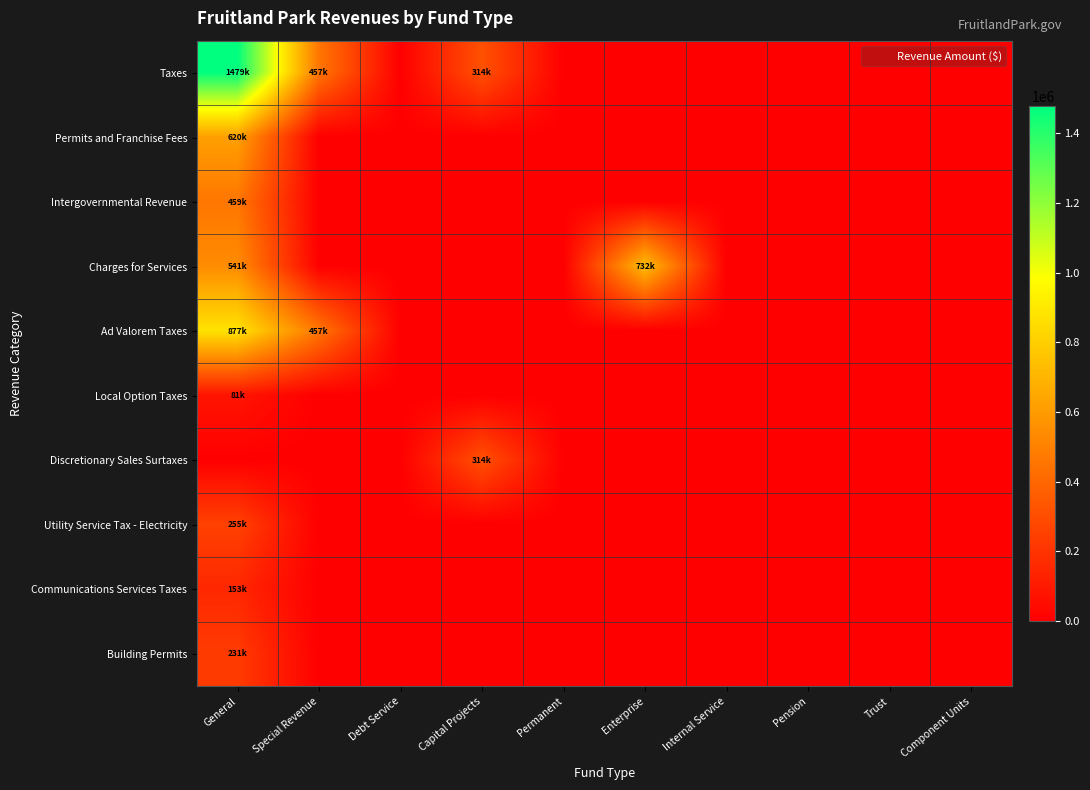

Reading left to right, transcribe all the data shown in this chart.

Taxes: General=1478635	Special Revenue=457373	Debt Service=0	Capital Projects=313664	Permanent=0	Enterprise=0	Internal Service=0	Pension=0	Trust=0	Component Units=0
Permits and Franchise Fees: General=619638	Special Revenue=0	Debt Service=0	Capital Projects=0	Permanent=0	Enterprise=0	Internal Service=0	Pension=0	Trust=0	Component Units=0
Intergovernmental Revenue: General=458602	Special Revenue=0	Debt Service=0	Capital Projects=0	Permanent=0	Enterprise=0	Internal Service=0	Pension=0	Trust=0	Component Units=0
Charges for Services: General=540892	Special Revenue=0	Debt Service=0	Capital Projects=0	Permanent=0	Enterprise=731690	Internal Service=0	Pension=0	Trust=0	Component Units=0
Ad Valorem Taxes: General=876669	Special Revenue=457373	Debt Service=0	Capital Projects=0	Permanent=0	Enterprise=0	Internal Service=0	Pension=0	Trust=0	Component Units=0
Local Option Taxes: General=81410	Special Revenue=0	Debt Service=0	Capital Projects=0	Permanent=0	Enterprise=0	Internal Service=0	Pension=0	Trust=0	Component Units=0
Discretionary Sales Surtaxes: General=0	Special Revenue=0	Debt Service=0	Capital Projects=313664	Permanent=0	Enterprise=0	Internal Service=0	Pension=0	Trust=0	Component Units=0
Utility Service Tax - Electricity: General=254687	Special Revenue=0	Debt Service=0	Capital Projects=0	Permanent=0	Enterprise=0	Internal Service=0	Pension=0	Trust=0	Component Units=0
Communications Services Taxes: General=152612	Special Revenue=0	Debt Service=0	Capital Projects=0	Permanent=0	Enterprise=0	Internal Service=0	Pension=0	Trust=0	Component Units=0
Building Permits: General=230541	Special Revenue=0	Debt Service=0	Capital Projects=0	Permanent=0	Enterprise=0	Internal Service=0	Pension=0	Trust=0	Component Units=0